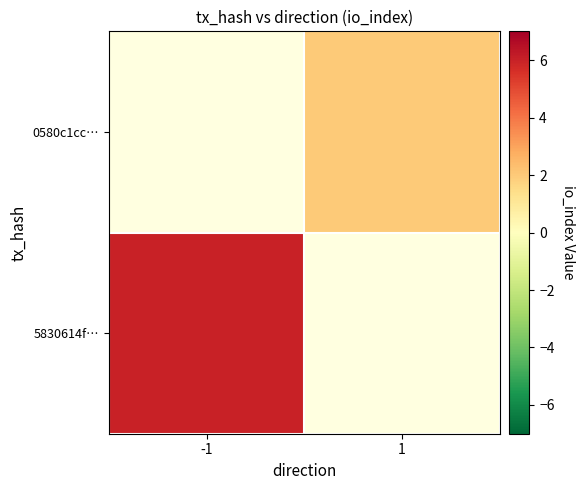

Which category has the highest value in the 0580c1cc… series?

-1